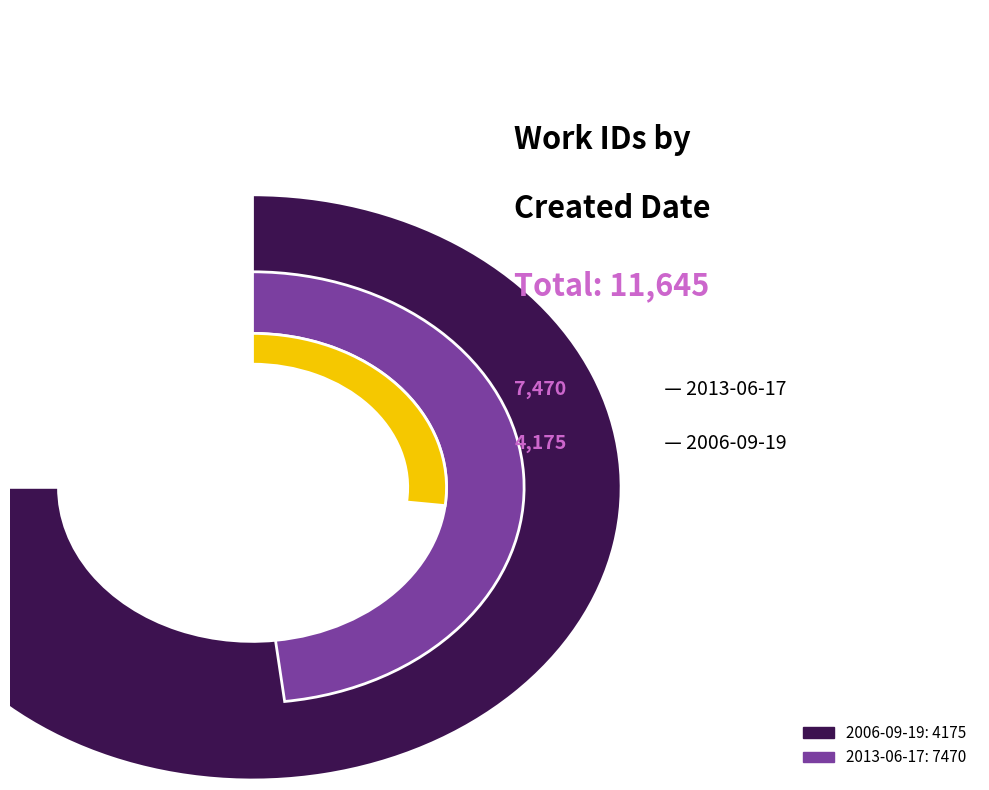

What percentage is the 2013-06-17 slice, to the nearest percent?

64%